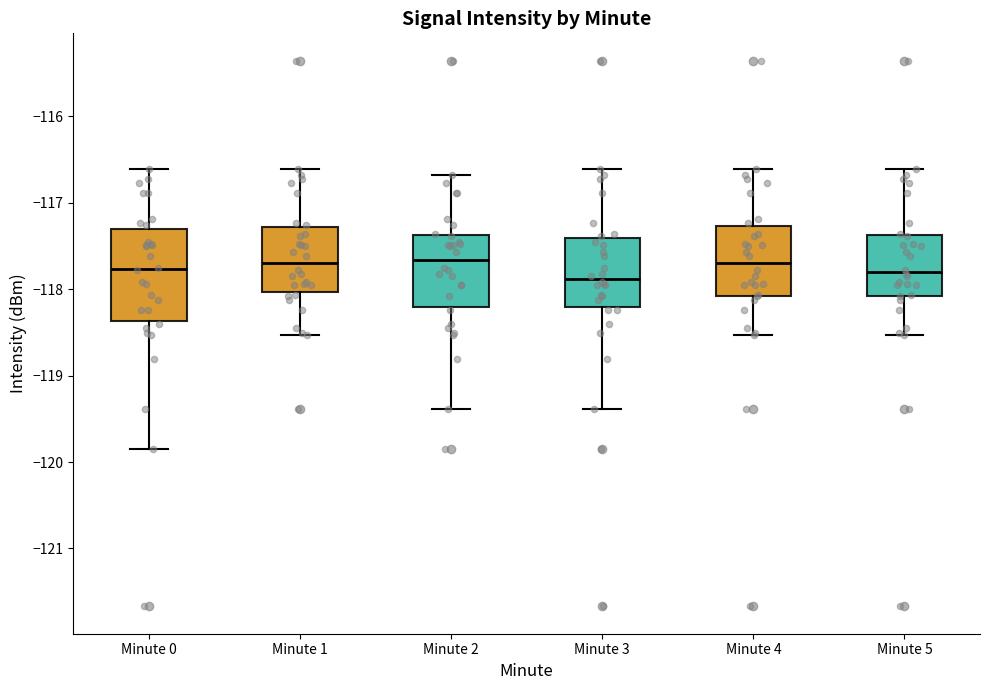

Reading left to right, transcribe this box plot: for each box, give where its median line is, the range the box spans, and where its two whiskers end, as read against the y-axis. The values are not printed on the chart, so give them approximately, as read against the axis.

Minute 0: median -117.8, box -118.4 to -117.3, whiskers -119.8 to -116.6
Minute 1: median -117.7, box -118.0 to -117.3, whiskers -118.5 to -116.6
Minute 2: median -117.7, box -118.2 to -117.4, whiskers -119.4 to -116.7
Minute 3: median -117.9, box -118.2 to -117.4, whiskers -119.4 to -116.6
Minute 4: median -117.7, box -118.1 to -117.3, whiskers -118.5 to -116.6
Minute 5: median -117.8, box -118.1 to -117.4, whiskers -118.5 to -116.6